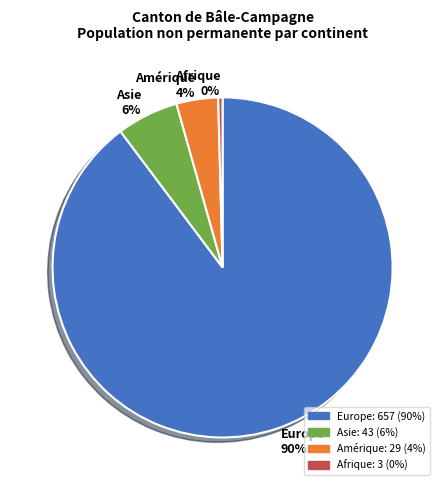

Is there a majority slice in this chart?

Yes